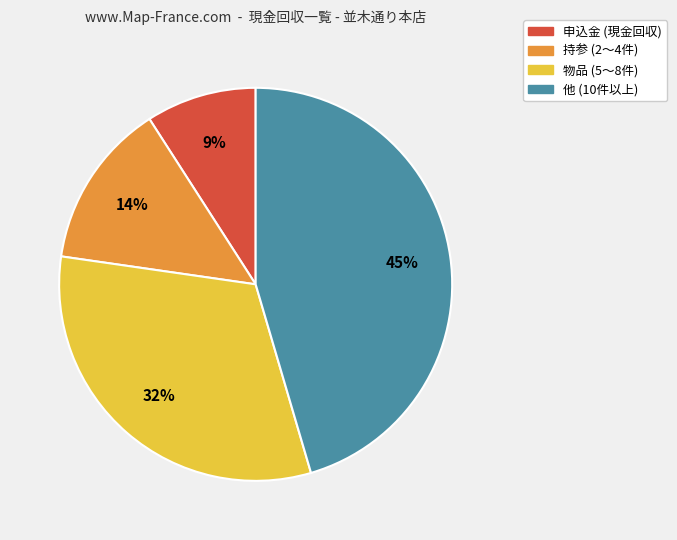

Is there any slice that represents more than half of the pie?

No